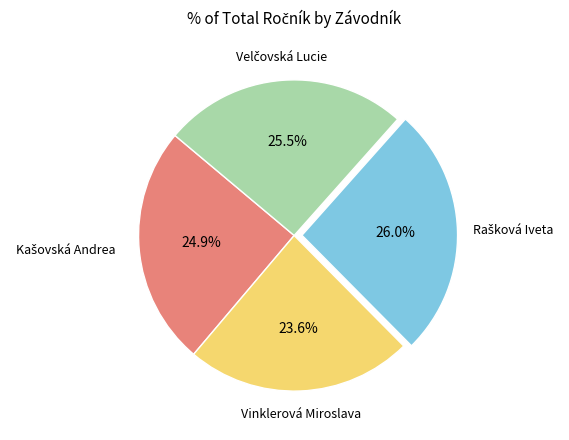

Is there any slice that represents more than half of the pie?

No